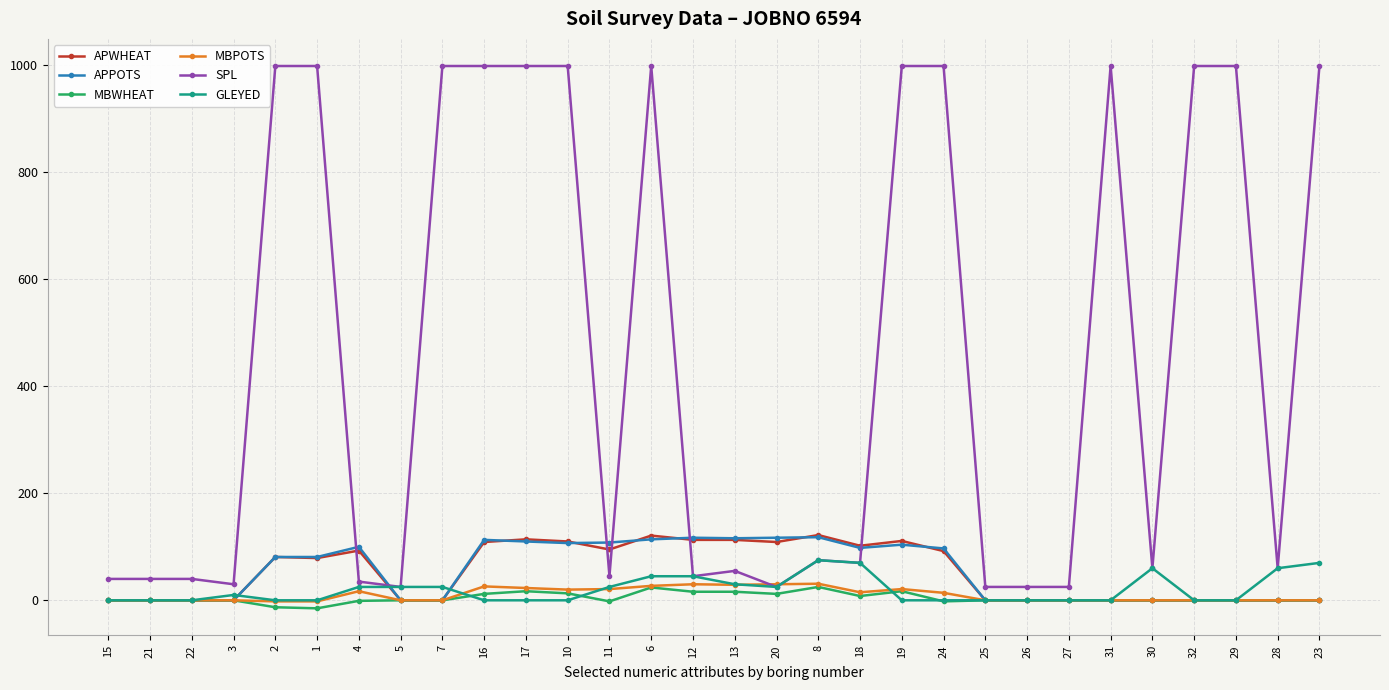

Is the value of APWHEAT at 21 greater than the value of SPL at 16?

No